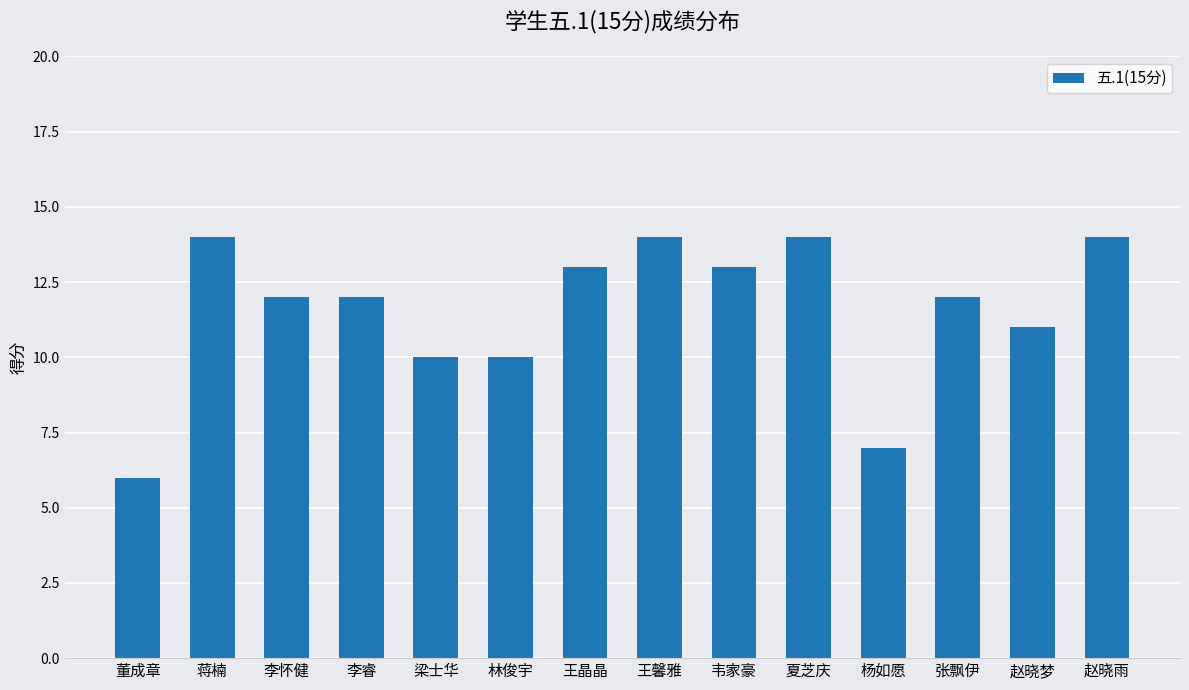

At which category does the chart reach its minimum across all series?

董成章